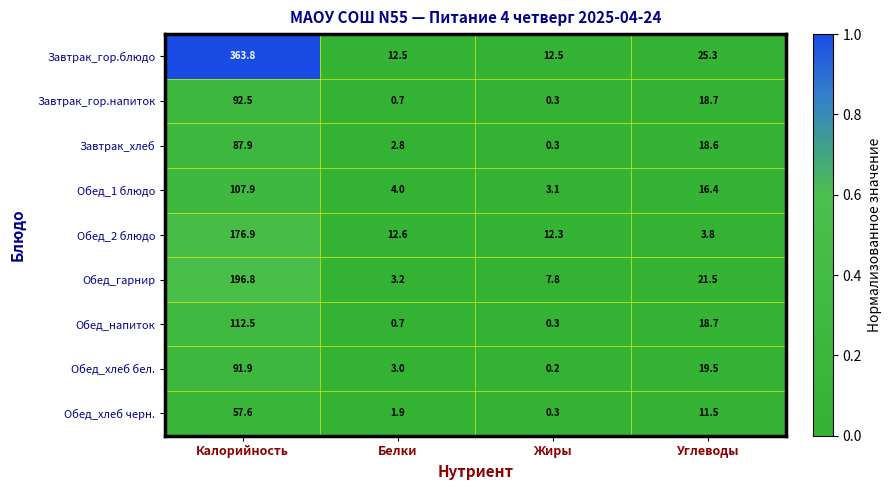

Which series has the widest spread of values?

Завтрак_гор.блюдо